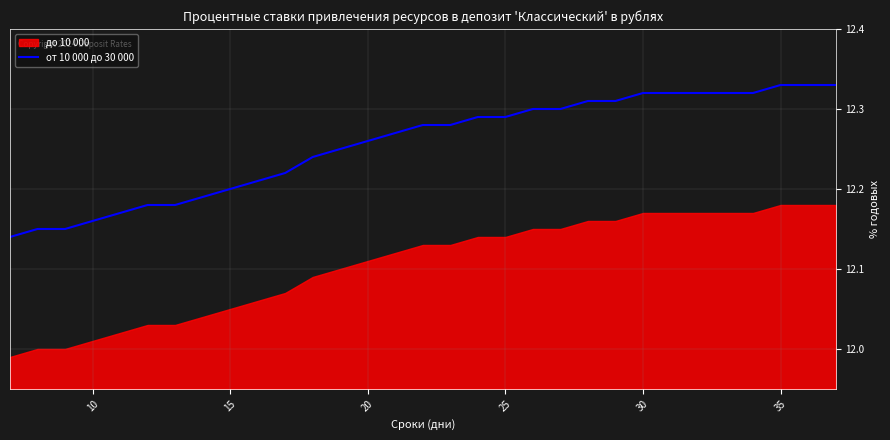

The от 10 000 до 30 000 series shows 17.9 at 30. True or false?

False